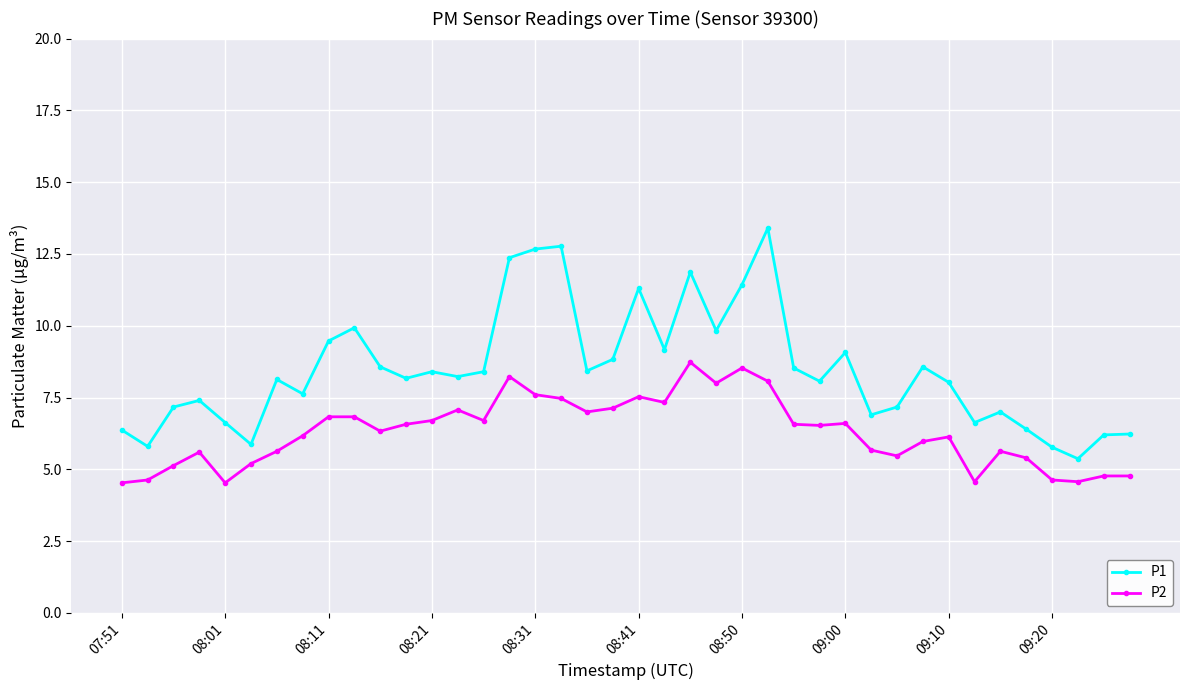

List the series in order of their overall mean, highest first.

P1, P2